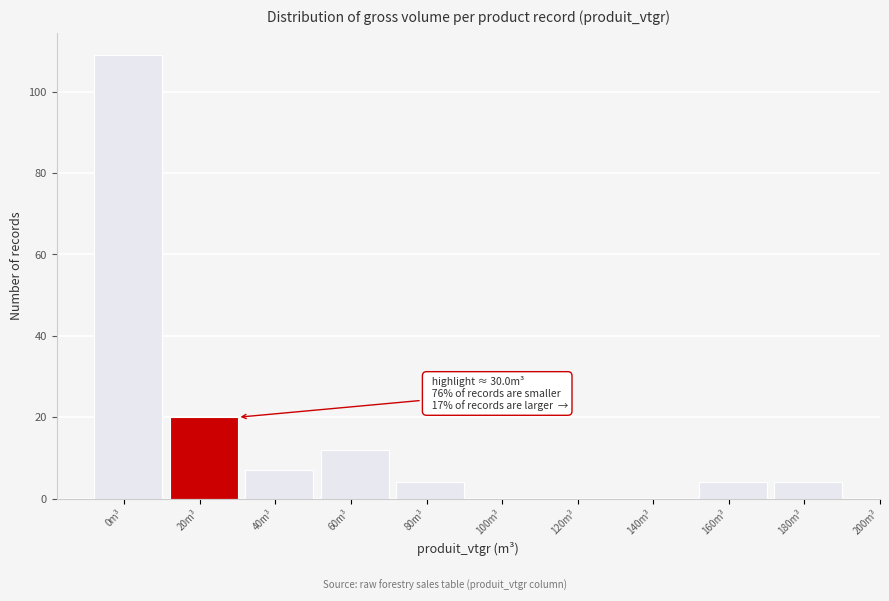

Reading right to left, what are all the values shown in this chart?

180m³=4	160m³=4	140m³=0	120m³=0	100m³=0	80m³=4	60m³=12	40m³=7	20m³=20	0m³=109